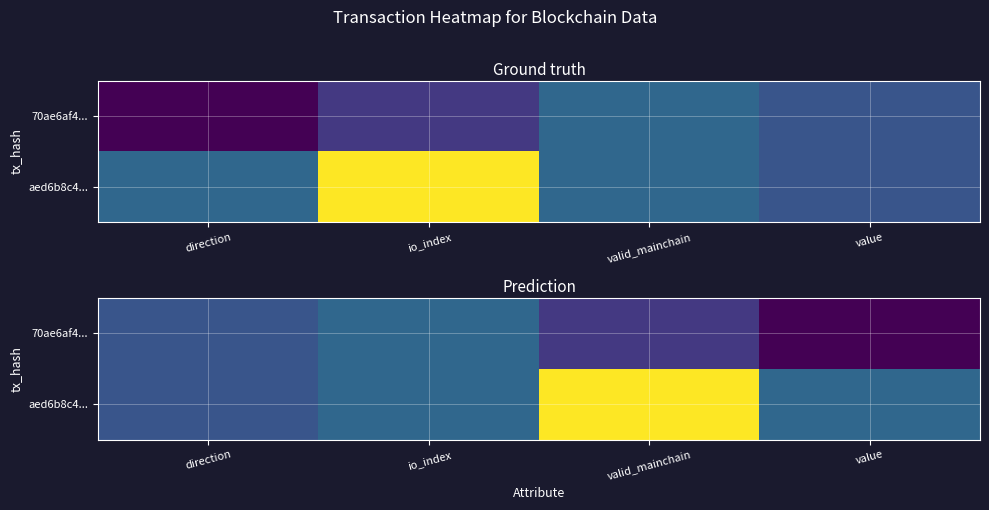

Between io_index and valid_mainchain, which is larger?

io_index